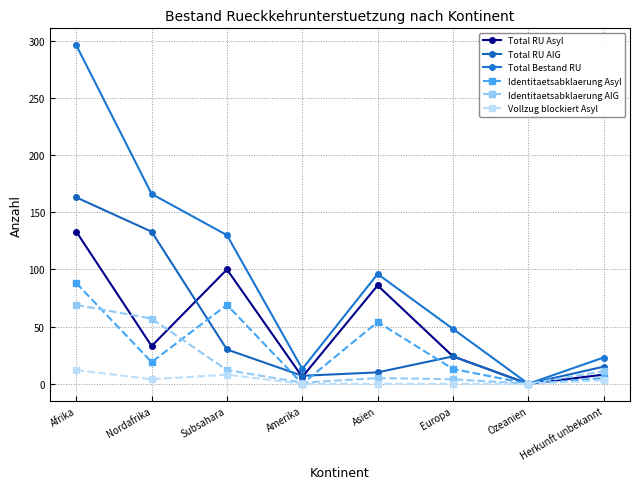

Which category has the highest value across all series?

Afrika